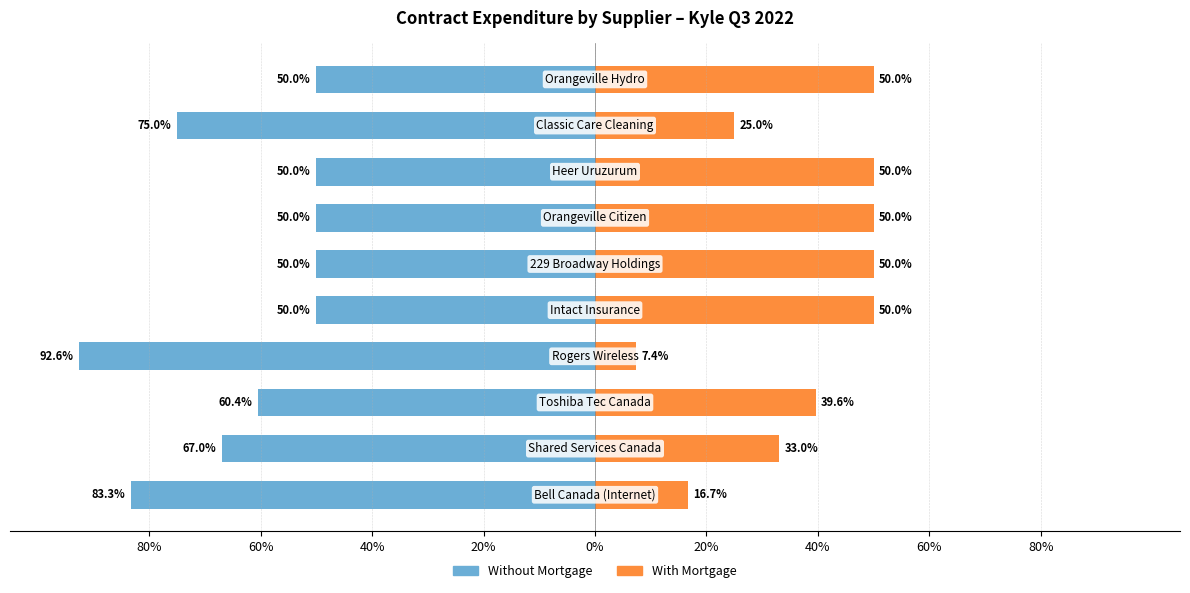

True or false: With Mortgage has a value of 15.7 at 80%.

False